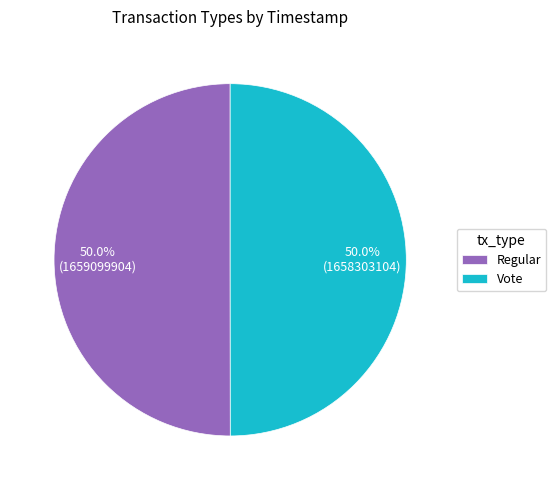

How many slices are in this pie chart?

2